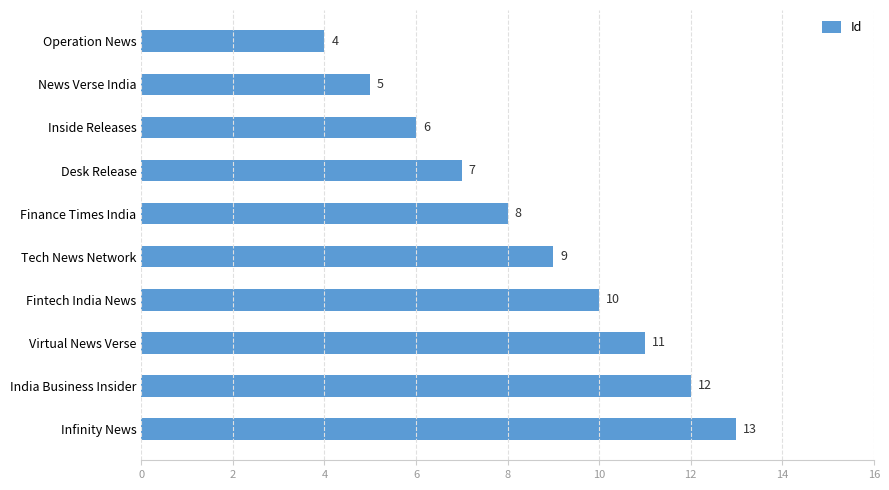

How many values are below 9?

5